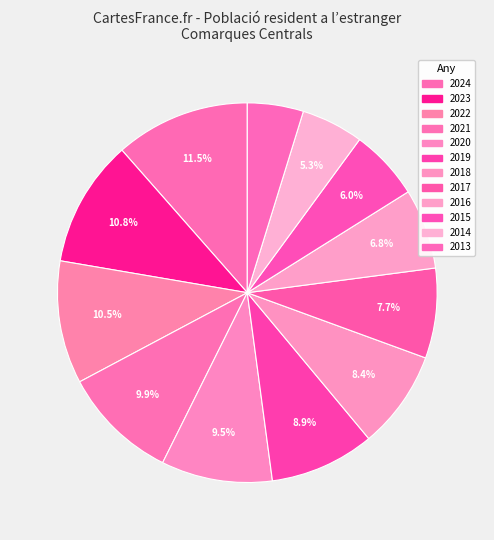

What is the total percentage of 2024 and 2015?

17.5%